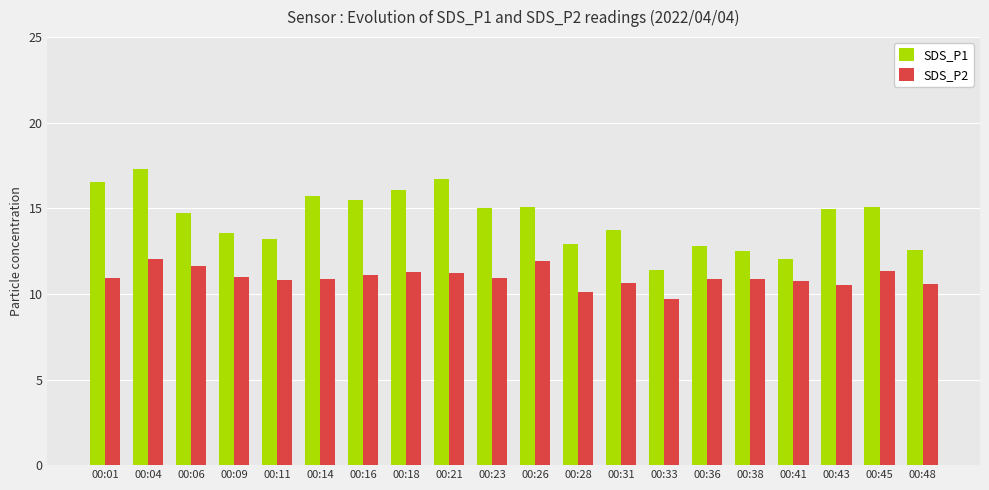

Does the chart contain any negative values?

No